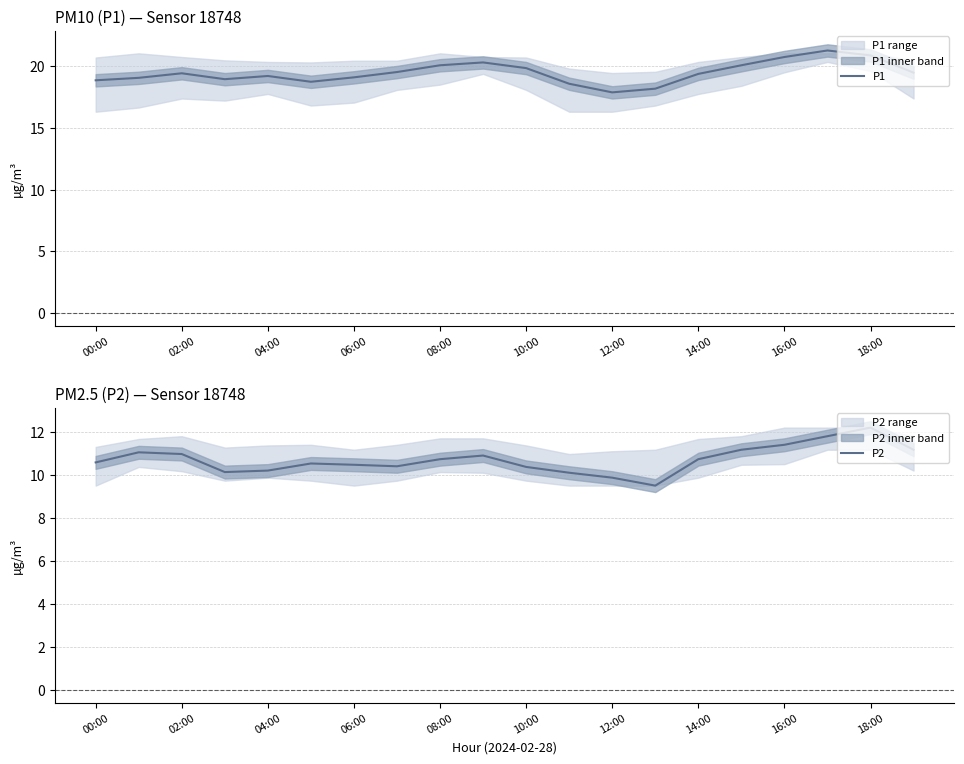

What is the difference between the second highest and second lowest values in the P1 series?

2.7